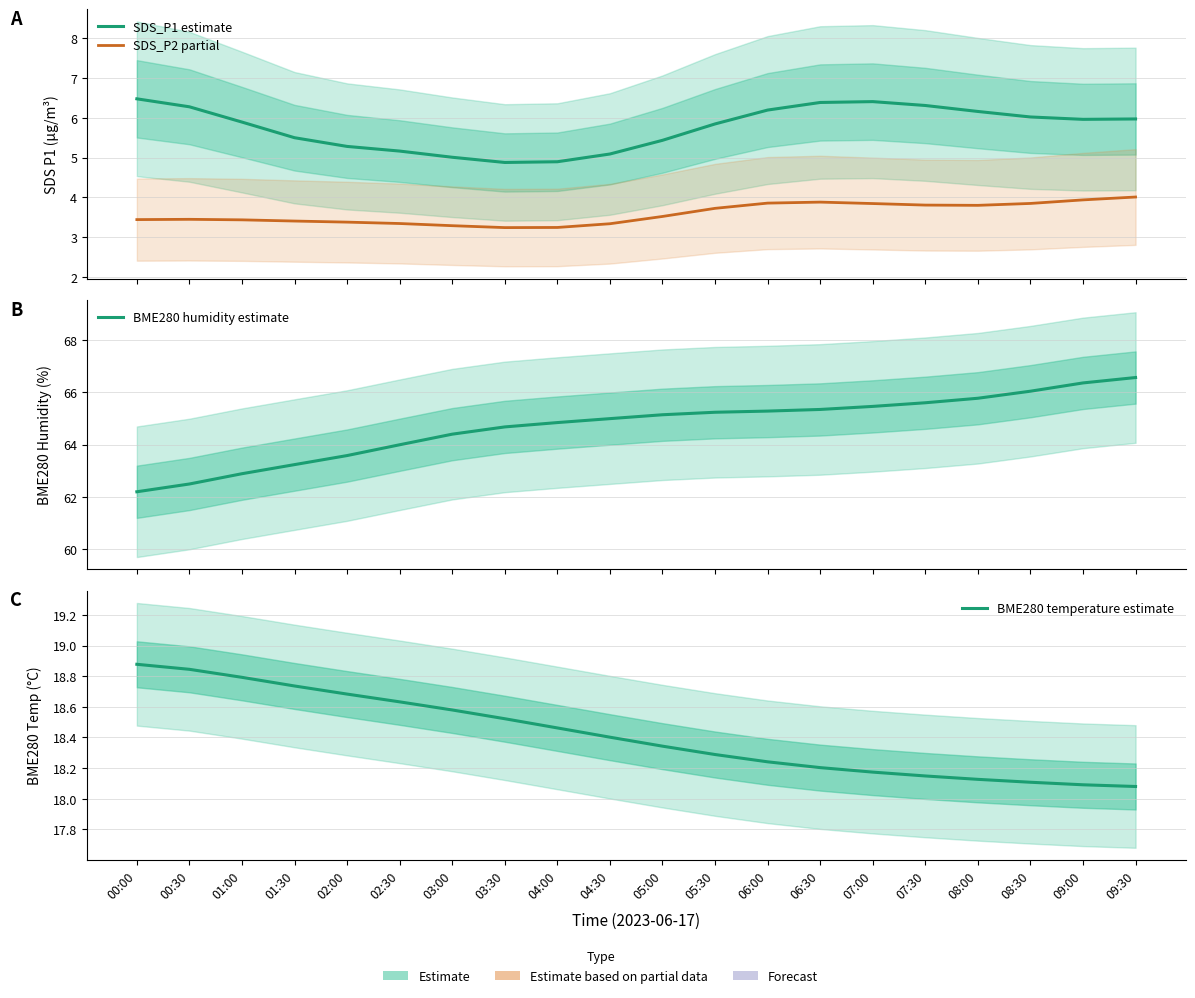

Is it true that BME280 humidity estimate equals 66.6 at 09:30?

True